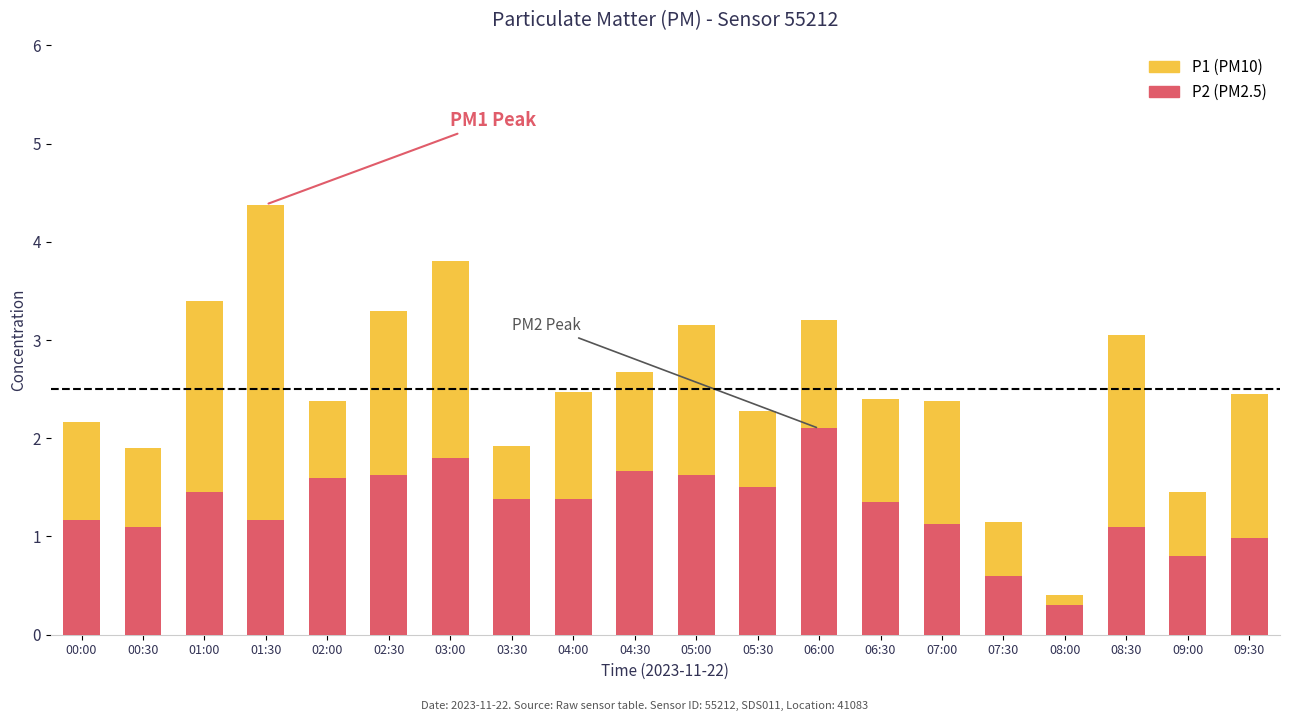

At which label does P1 reach its peak?

01:30